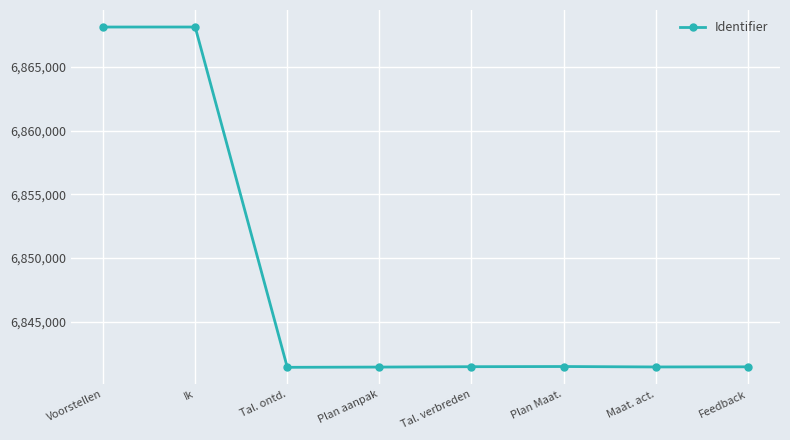

What is the difference between the maximum and minimum values?

26707